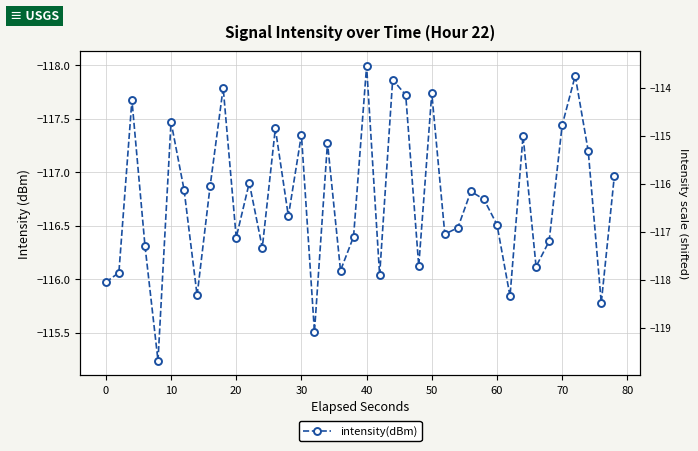

How many lines are shown in the chart?

1